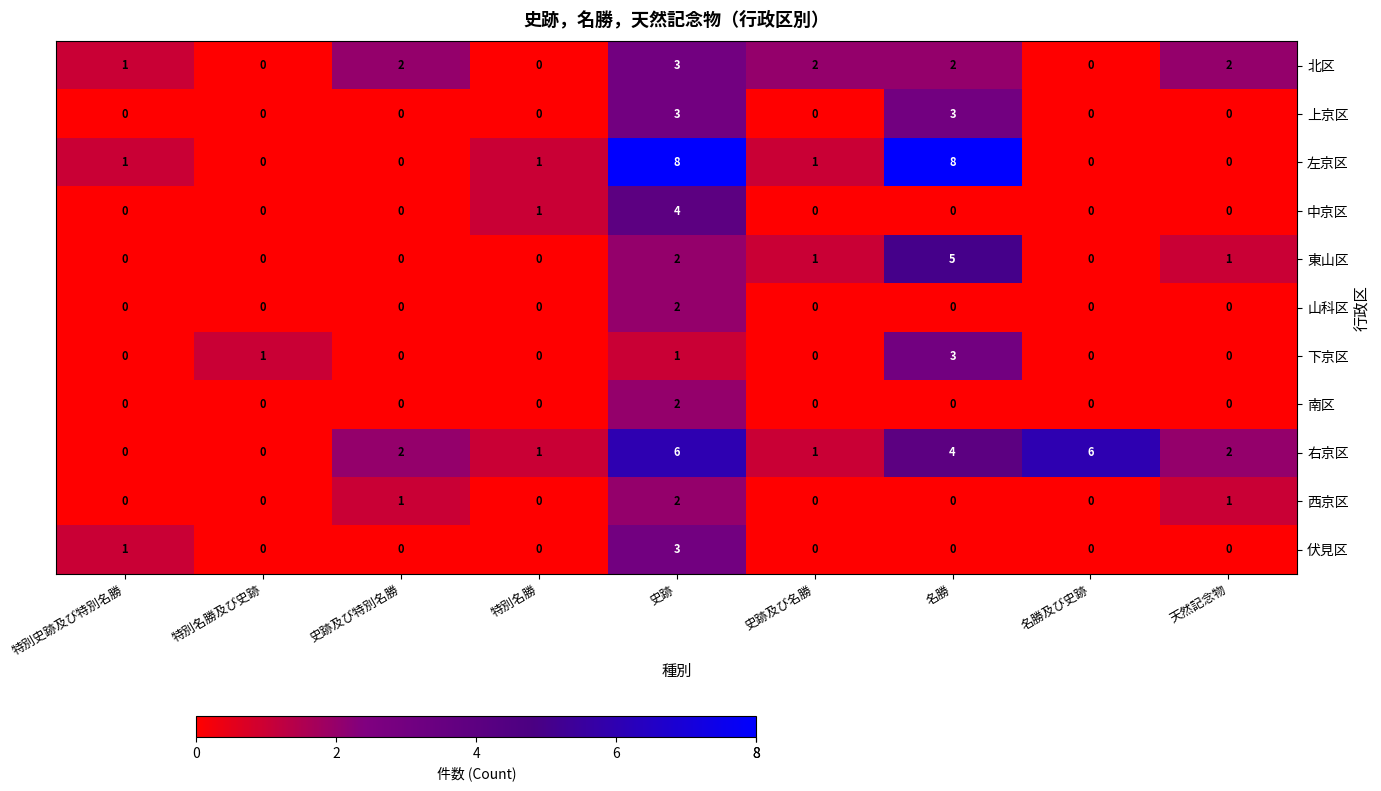

The value of 東山区 at 特別名勝及び史跡 is 3. True or false?

False